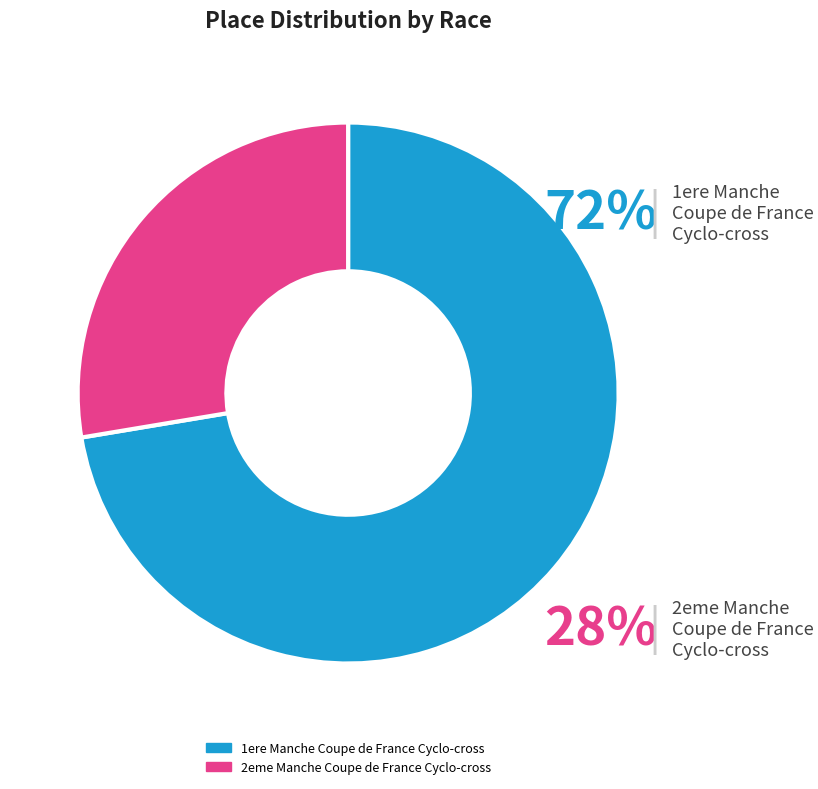

Is there any slice that represents more than half of the pie?

Yes